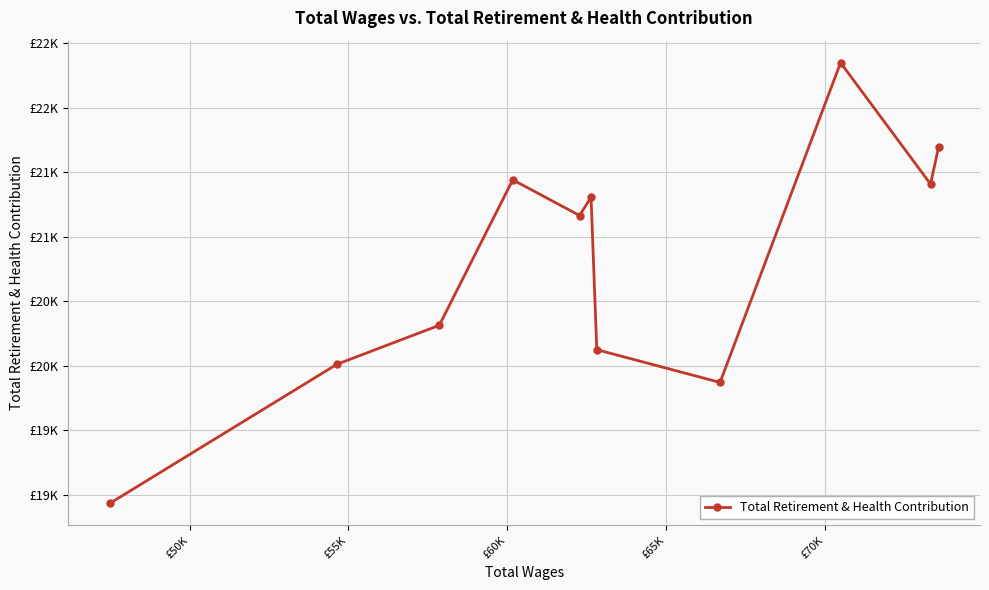

Does the chart have visible grid lines?

Yes